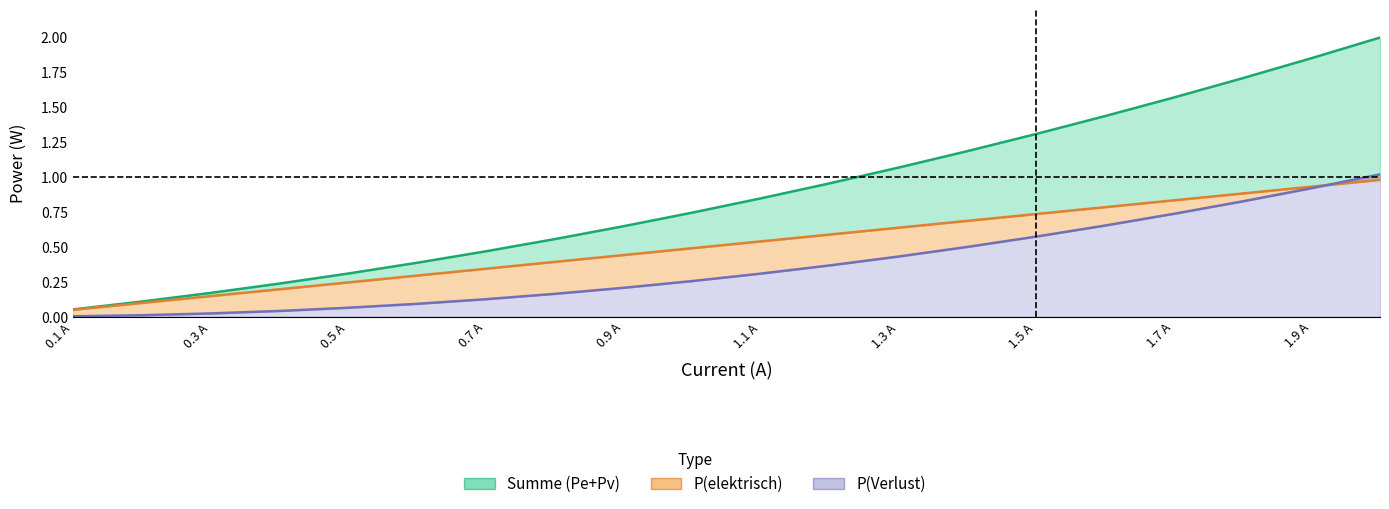

What is the difference between the Summe (Pe+Pv) values at 1.1 A and 16?

1.2